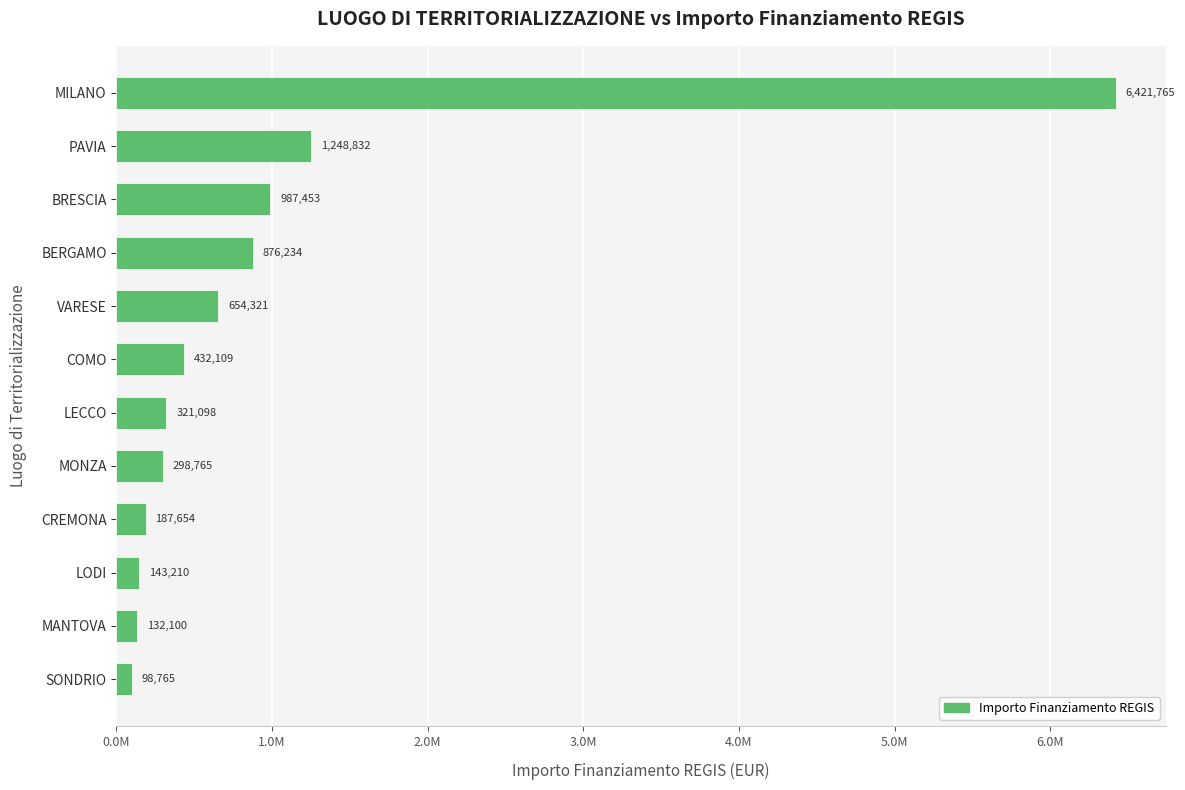

List the labels in order of value, largest first.

MILANO, PAVIA, BRESCIA, BERGAMO, VARESE, COMO, LECCO, MONZA, CREMONA, LODI, MANTOVA, SONDRIO